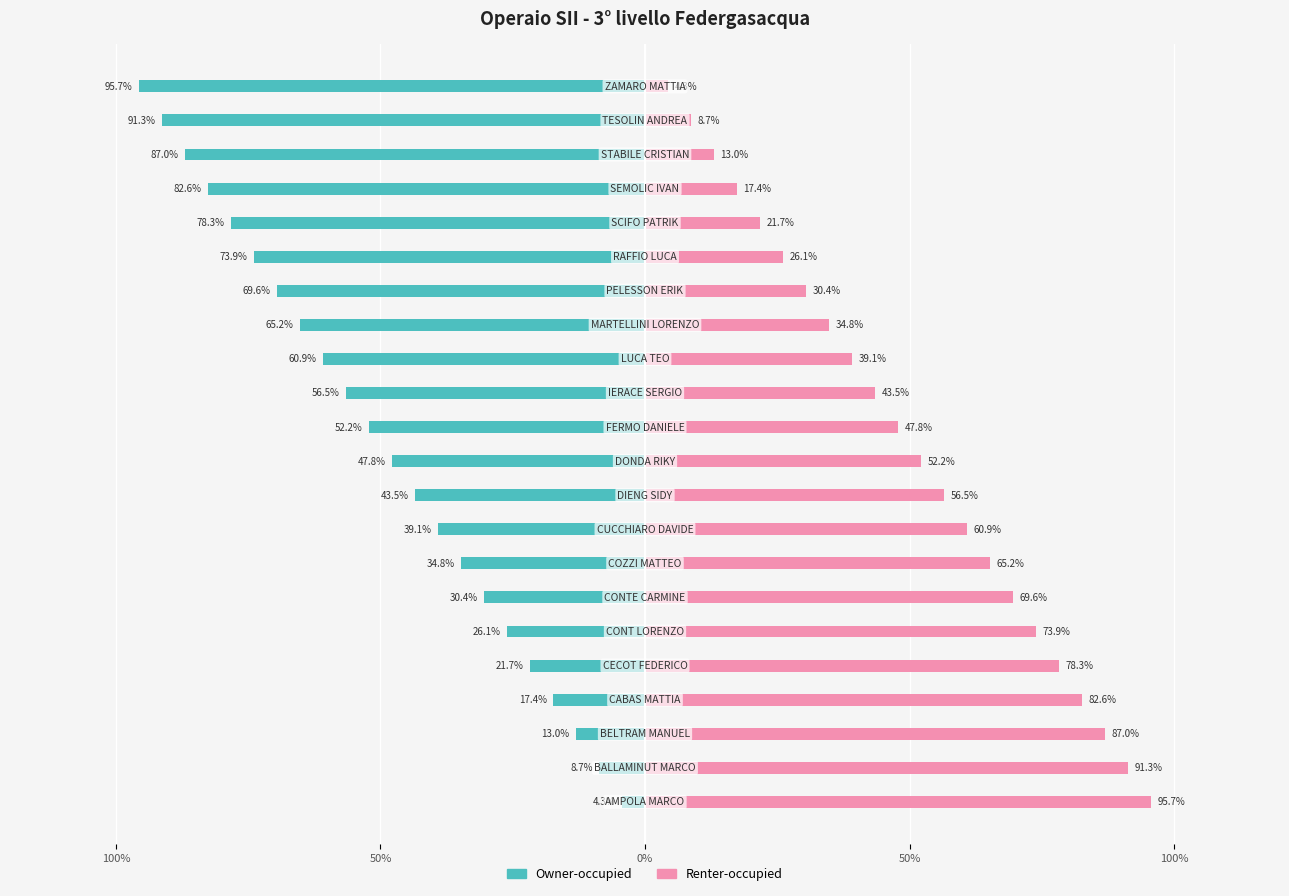

What is the lowest value of the Renter-occupied series?

4.3